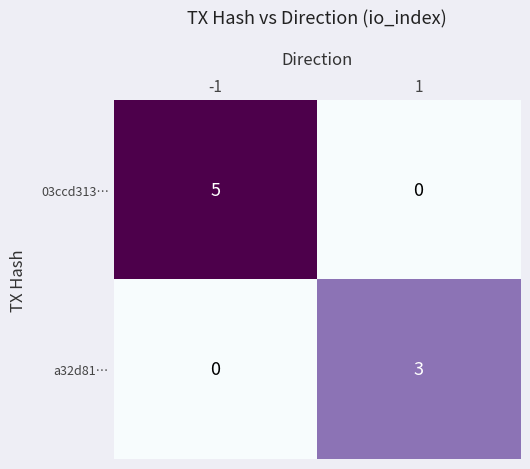

What is the approximate value of 03ccd313… at -1?

5